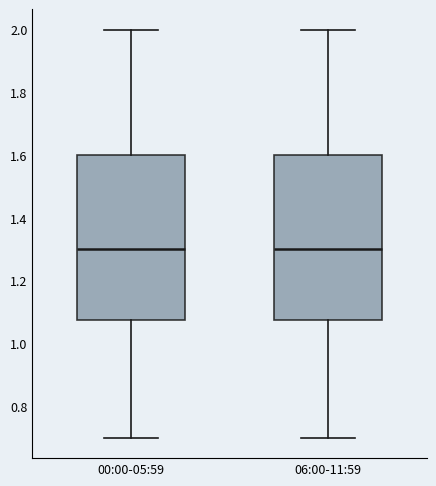

Reading left to right, transcribe this box plot: for each box, give where its median line is, the range the box spans, and where its two whiskers end, as read against the y-axis. The values are not printed on the chart, so give them approximately, as read against the axis.

00:00-05:59: median 1.30, box 1.08 to 1.60, whiskers 0.70 to 2.00
06:00-11:59: median 1.30, box 1.08 to 1.60, whiskers 0.70 to 2.00